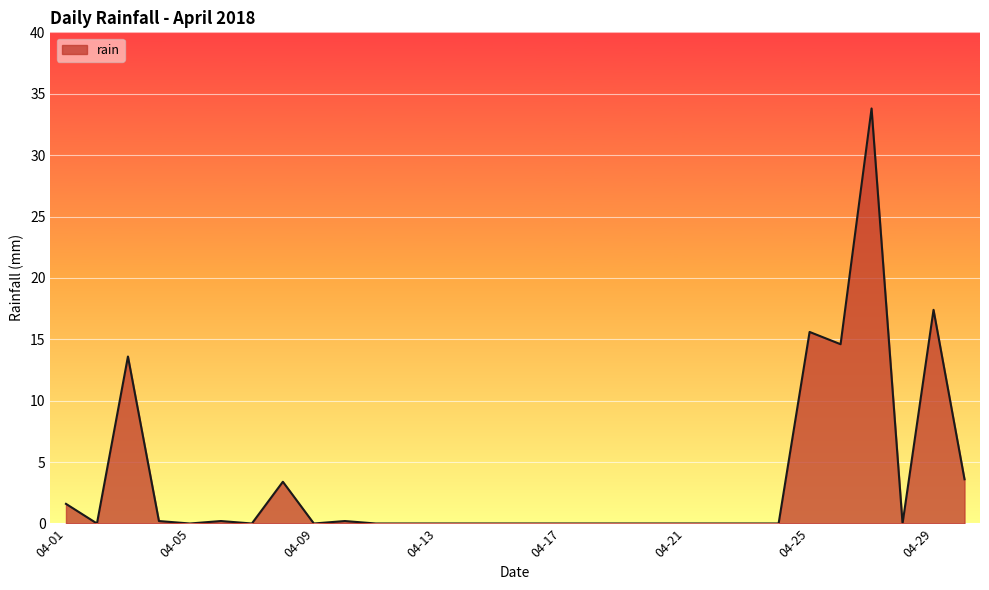

What is the difference between the maximum and minimum values?

33.8